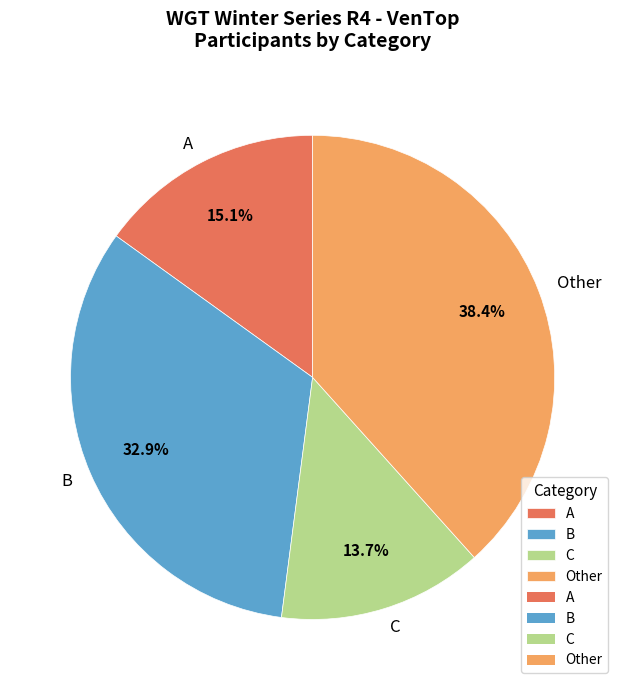

Rank the categories by value from highest to lowest.

Other, B, A, C